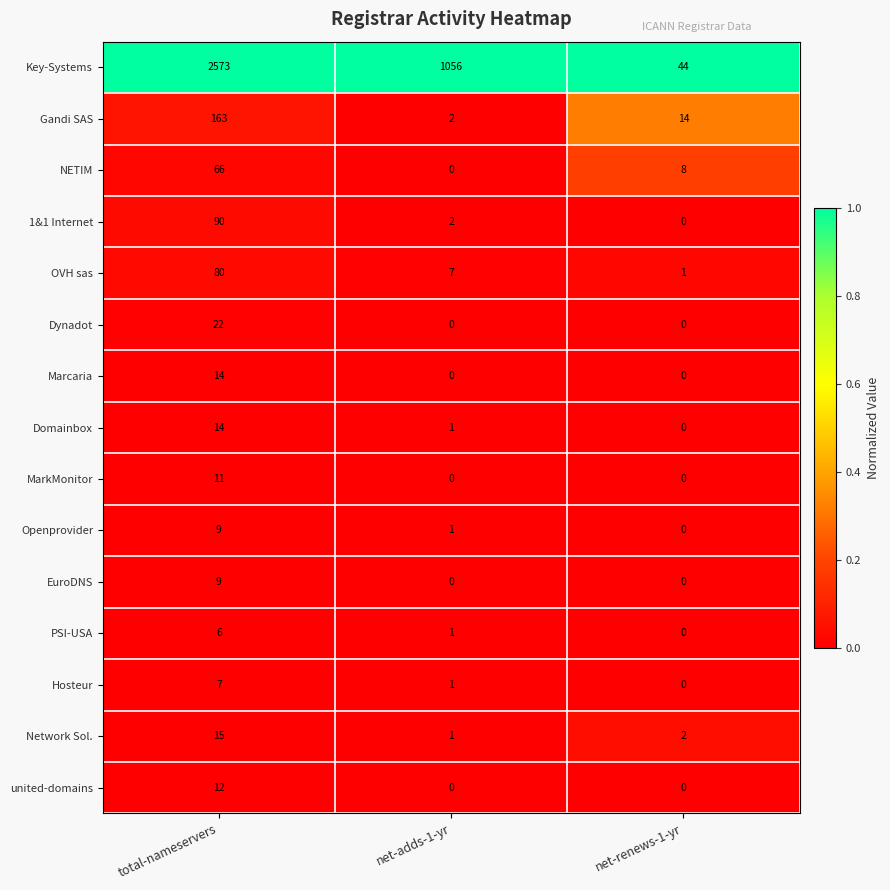

At which label does MarkMonitor reach its peak?

total-nameservers